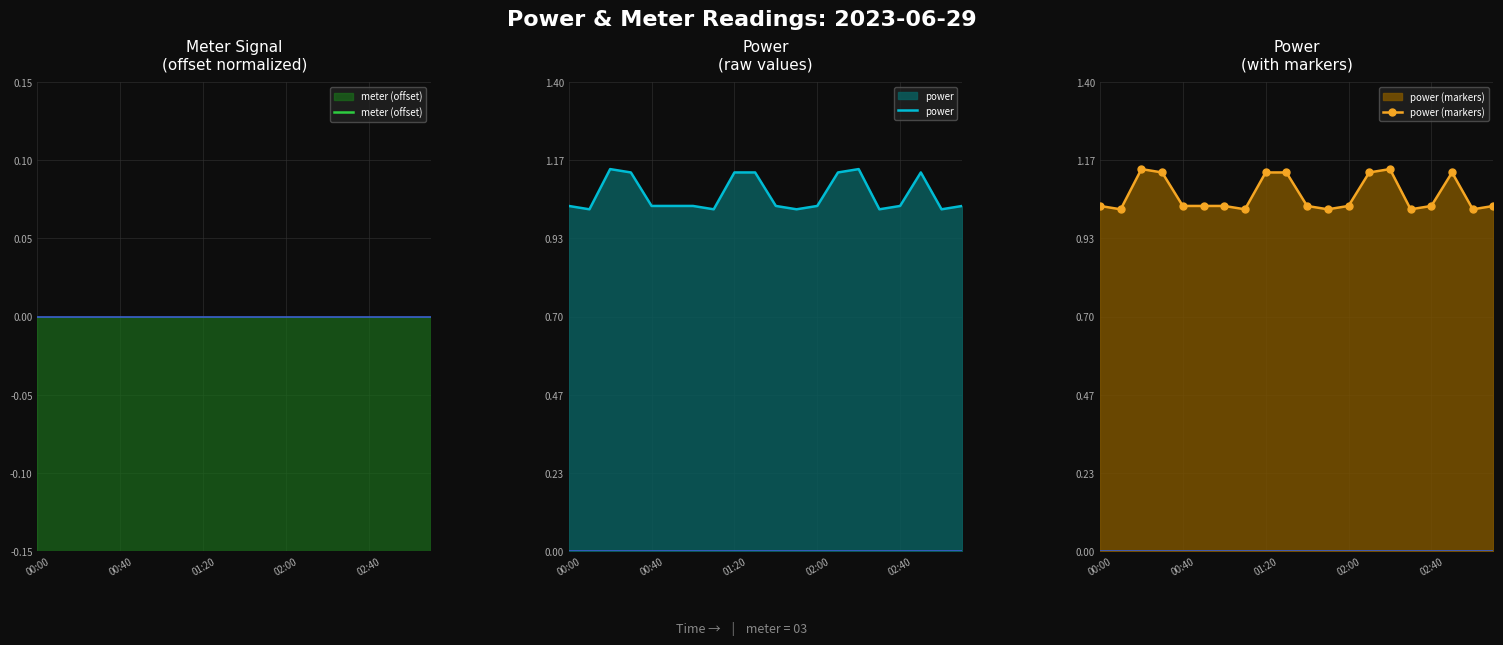

Is it true that power (markers) equals 1.1 at 01:20?

True